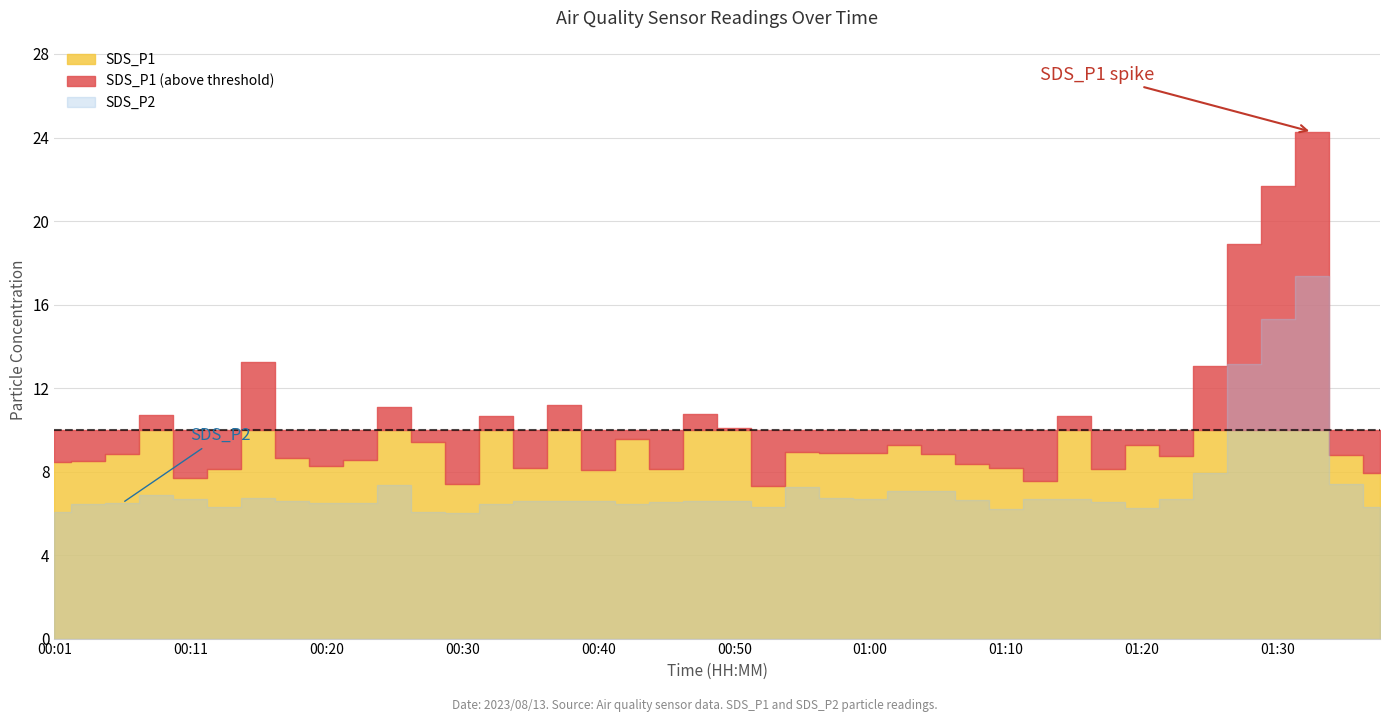

What is the difference between the SDS_P2 values at 00:18 and 01:25?

1.4